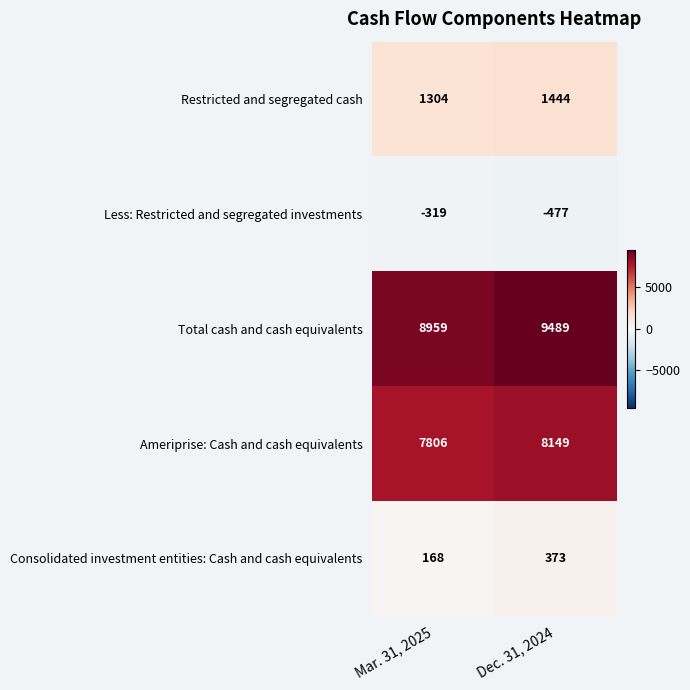

What is the approximate value of Ameriprise: Cash and cash equivalents at Mar. 31, 2025, to the nearest 5?

7805